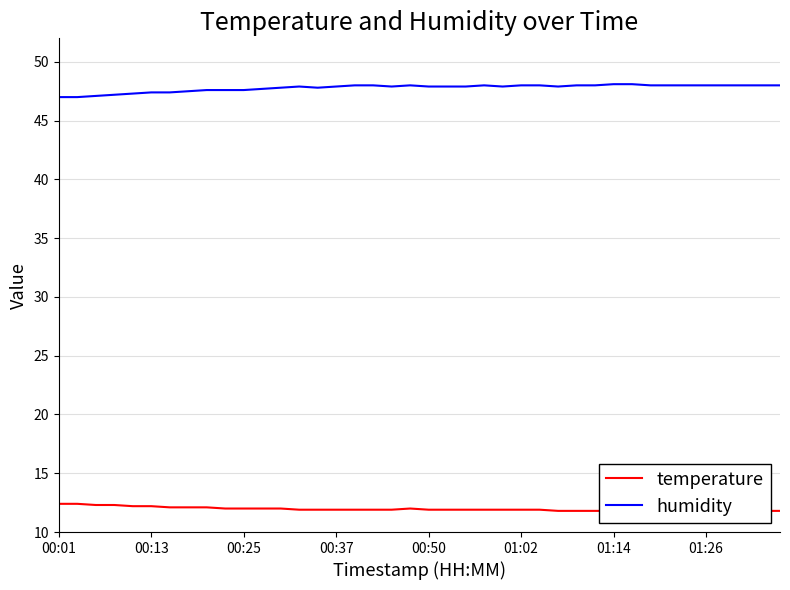

Read the humidity value at 01:02.

48.0